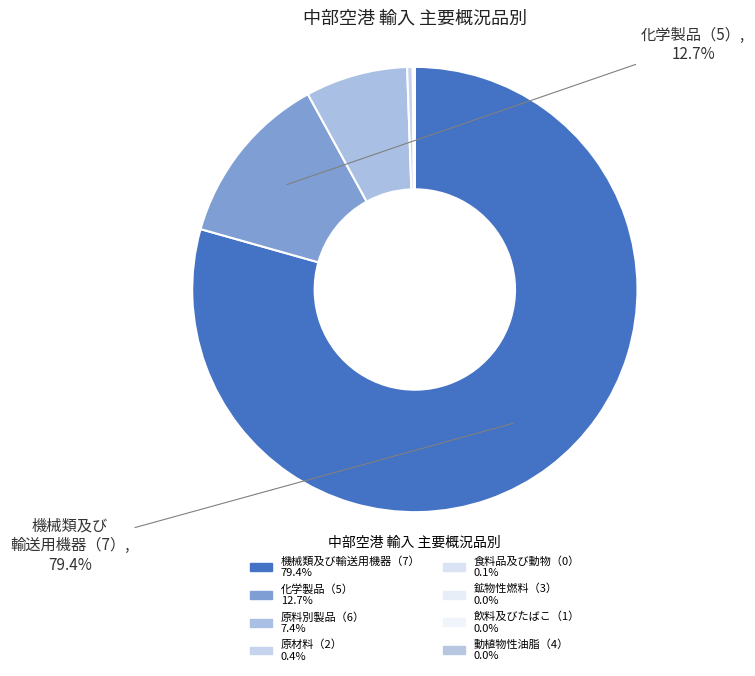

Which category has the smallest portion of the pie?

動植物性油脂（4）